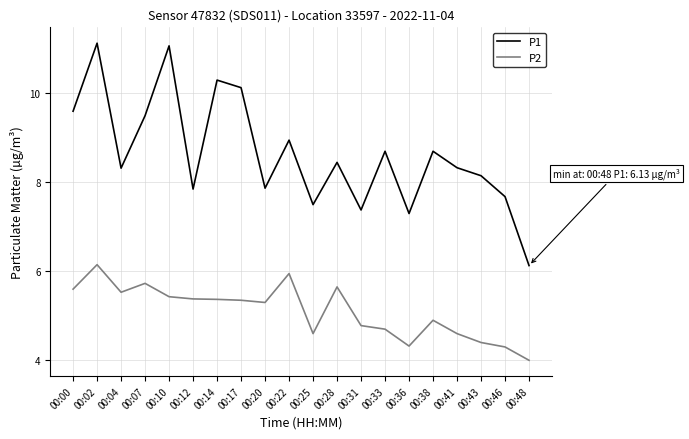

At which category does P1 reach its first local peak?

00:02